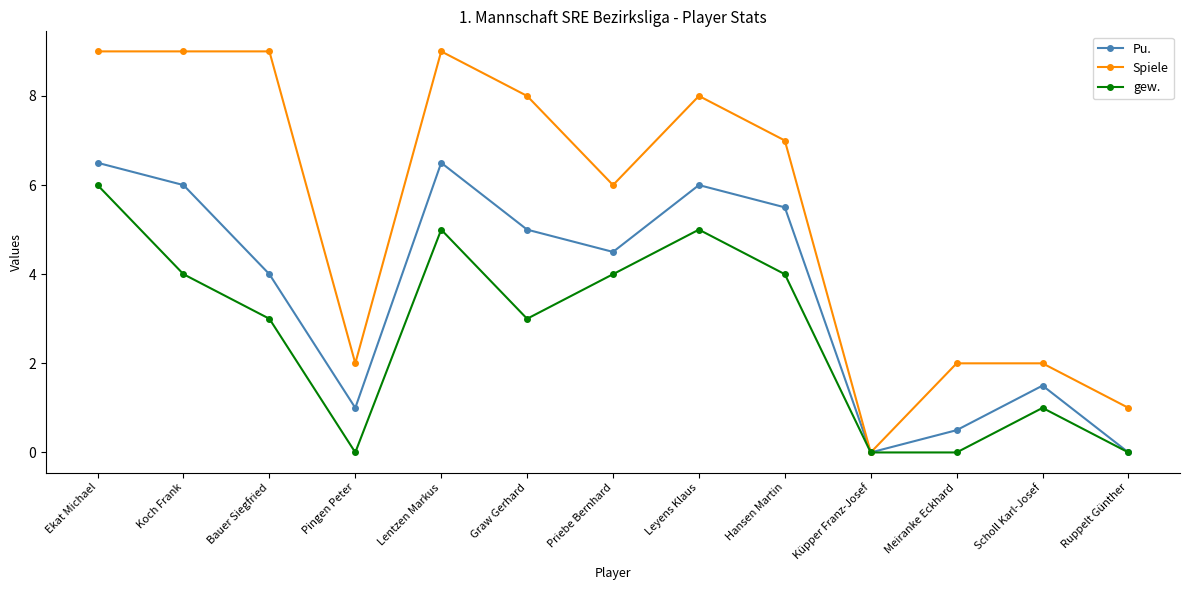

Where is the first local minimum for gew.?

Pingen Peter